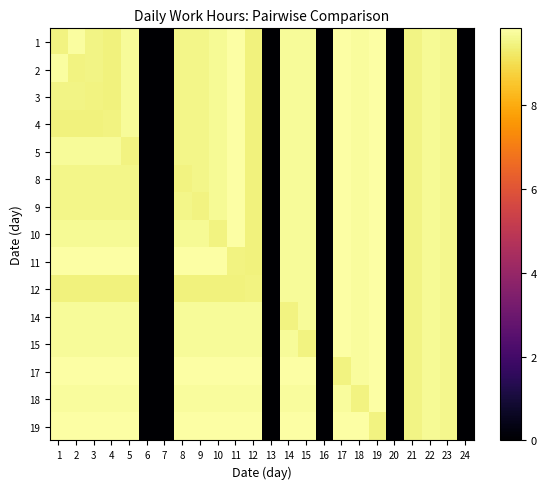

Reading left to right, transcribe all the data shown in this chart.

1: 1=9.5	2=9.8	3=9.5	4=9.4	5=9.7	6=0.0	7=0.0	8=9.6	9=9.6	10=9.7	11=9.8	12=9.4	13=0.0	14=9.7	15=9.7	16=0.0	17=9.8	18=9.8	19=9.8	20=0.0	21=9.5	22=9.7	23=9.6	24=0.0
2: 1=9.8	2=9.5	3=9.5	4=9.4	5=9.7	6=0.0	7=0.0	8=9.6	9=9.6	10=9.7	11=9.8	12=9.4	13=0.0	14=9.7	15=9.7	16=0.0	17=9.8	18=9.8	19=9.8	20=0.0	21=9.5	22=9.7	23=9.6	24=0.0
3: 1=9.5	2=9.5	3=9.5	4=9.4	5=9.7	6=0.0	7=0.0	8=9.6	9=9.6	10=9.7	11=9.8	12=9.4	13=0.0	14=9.7	15=9.7	16=0.0	17=9.8	18=9.8	19=9.8	20=0.0	21=9.5	22=9.7	23=9.6	24=0.0
4: 1=9.4	2=9.4	3=9.4	4=9.5	5=9.7	6=0.0	7=0.0	8=9.6	9=9.6	10=9.7	11=9.8	12=9.4	13=0.0	14=9.7	15=9.7	16=0.0	17=9.8	18=9.8	19=9.8	20=0.0	21=9.5	22=9.7	23=9.6	24=0.0
5: 1=9.7	2=9.7	3=9.7	4=9.7	5=9.5	6=0.0	7=0.0	8=9.6	9=9.6	10=9.7	11=9.8	12=9.4	13=0.0	14=9.7	15=9.7	16=0.0	17=9.8	18=9.8	19=9.8	20=0.0	21=9.5	22=9.7	23=9.6	24=0.0
8: 1=9.6	2=9.6	3=9.6	4=9.6	5=9.6	6=0.0	7=0.0	8=9.5	9=9.6	10=9.7	11=9.8	12=9.4	13=0.0	14=9.7	15=9.7	16=0.0	17=9.8	18=9.8	19=9.8	20=0.0	21=9.5	22=9.7	23=9.6	24=0.0
9: 1=9.6	2=9.6	3=9.6	4=9.6	5=9.6	6=0.0	7=0.0	8=9.6	9=9.5	10=9.7	11=9.8	12=9.4	13=0.0	14=9.7	15=9.7	16=0.0	17=9.8	18=9.8	19=9.8	20=0.0	21=9.5	22=9.7	23=9.6	24=0.0
10: 1=9.7	2=9.7	3=9.7	4=9.7	5=9.7	6=0.0	7=0.0	8=9.7	9=9.7	10=9.5	11=9.8	12=9.4	13=0.0	14=9.7	15=9.7	16=0.0	17=9.8	18=9.8	19=9.8	20=0.0	21=9.5	22=9.7	23=9.6	24=0.0
11: 1=9.8	2=9.8	3=9.8	4=9.8	5=9.8	6=0.0	7=0.0	8=9.8	9=9.8	10=9.8	11=9.5	12=9.4	13=0.0	14=9.7	15=9.7	16=0.0	17=9.8	18=9.8	19=9.8	20=0.0	21=9.5	22=9.7	23=9.6	24=0.0
12: 1=9.4	2=9.4	3=9.4	4=9.4	5=9.4	6=0.0	7=0.0	8=9.4	9=9.4	10=9.4	11=9.4	12=9.5	13=0.0	14=9.7	15=9.7	16=0.0	17=9.8	18=9.8	19=9.8	20=0.0	21=9.5	22=9.7	23=9.6	24=0.0
14: 1=9.7	2=9.7	3=9.7	4=9.7	5=9.7	6=0.0	7=0.0	8=9.7	9=9.7	10=9.7	11=9.7	12=9.7	13=0.0	14=9.5	15=9.7	16=0.0	17=9.8	18=9.8	19=9.8	20=0.0	21=9.5	22=9.7	23=9.6	24=0.0
15: 1=9.7	2=9.7	3=9.7	4=9.7	5=9.7	6=0.0	7=0.0	8=9.7	9=9.7	10=9.7	11=9.7	12=9.7	13=0.0	14=9.7	15=9.5	16=0.0	17=9.8	18=9.8	19=9.8	20=0.0	21=9.5	22=9.7	23=9.6	24=0.0
17: 1=9.8	2=9.8	3=9.8	4=9.8	5=9.8	6=0.0	7=0.0	8=9.8	9=9.8	10=9.8	11=9.8	12=9.8	13=0.0	14=9.8	15=9.8	16=0.0	17=9.5	18=9.8	19=9.8	20=0.0	21=9.5	22=9.7	23=9.6	24=0.0
18: 1=9.8	2=9.8	3=9.8	4=9.8	5=9.8	6=0.0	7=0.0	8=9.8	9=9.8	10=9.8	11=9.8	12=9.8	13=0.0	14=9.8	15=9.8	16=0.0	17=9.8	18=9.5	19=9.8	20=0.0	21=9.5	22=9.7	23=9.6	24=0.0
19: 1=9.8	2=9.8	3=9.8	4=9.8	5=9.8	6=0.0	7=0.0	8=9.8	9=9.8	10=9.8	11=9.8	12=9.8	13=0.0	14=9.8	15=9.8	16=0.0	17=9.8	18=9.8	19=9.5	20=0.0	21=9.5	22=9.7	23=9.6	24=0.0